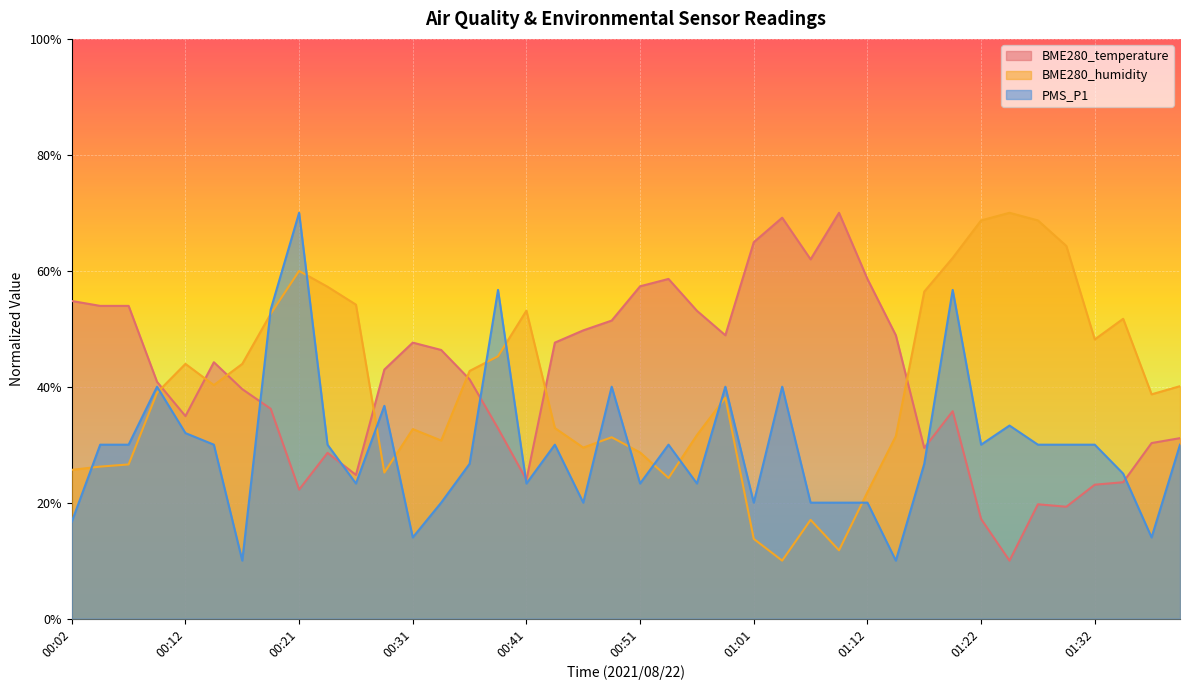

What are all the series names shown in the legend?

BME280_temperature, BME280_humidity, PMS_P1